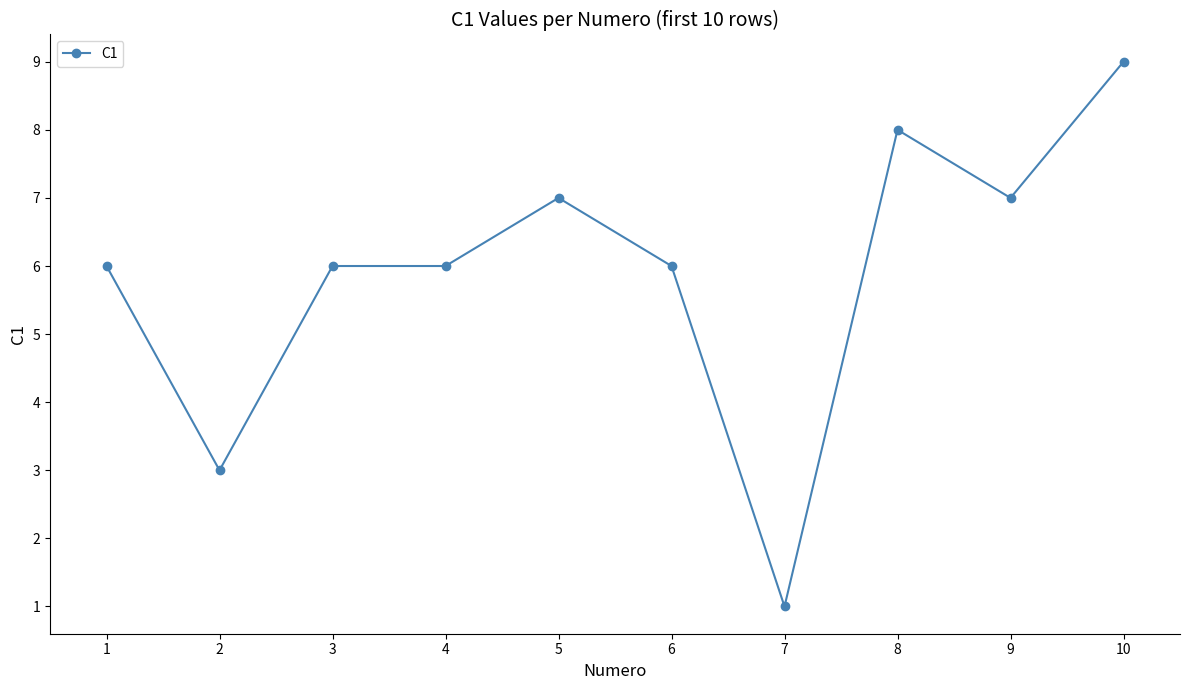

What is the maximum value shown in the chart?

9